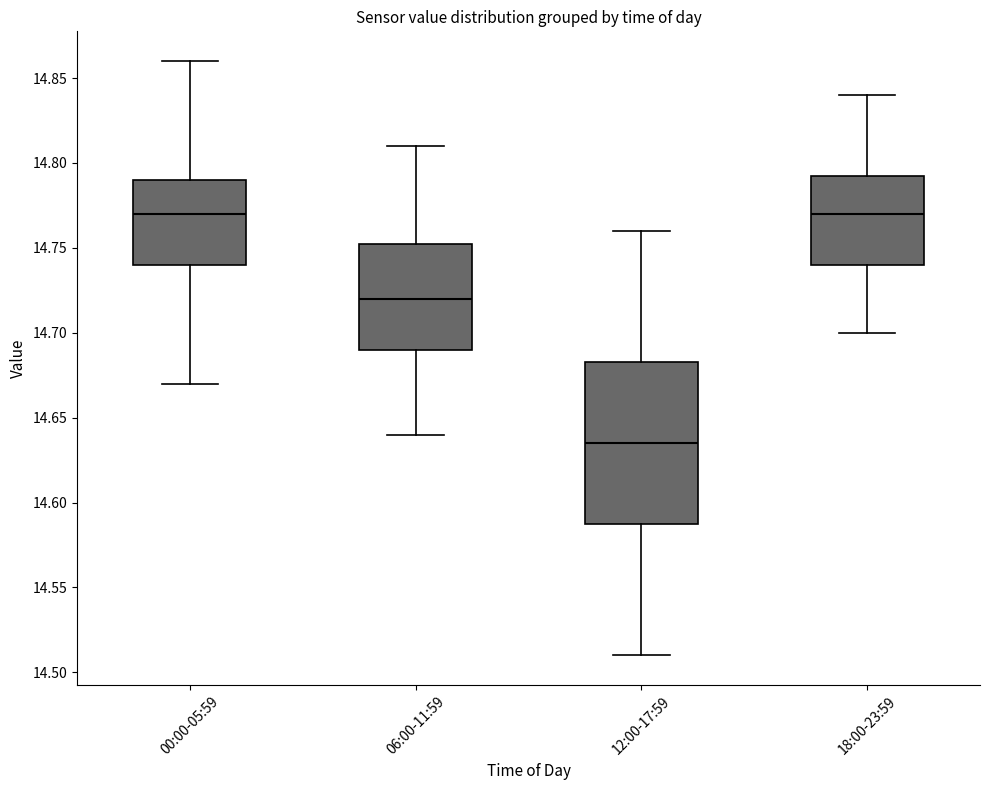

Reading left to right, transcribe this box plot: for each box, give where its median line is, the range the box spans, and where its two whiskers end, as read against the y-axis. The values are not printed on the chart, so give them approximately, as read against the axis.

00:00-05:59: median 14.770, box 14.740 to 14.790, whiskers 14.670 to 14.860
06:00-11:59: median 14.720, box 14.690 to 14.755, whiskers 14.640 to 14.810
12:00-17:59: median 14.635, box 14.590 to 14.685, whiskers 14.510 to 14.760
18:00-23:59: median 14.770, box 14.740 to 14.795, whiskers 14.700 to 14.840